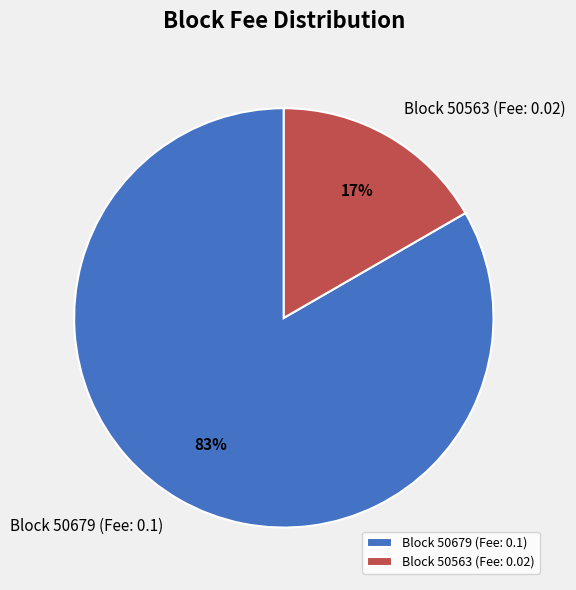

Which category has the biggest portion of the pie?

Block 50679 (Fee: 0.1)